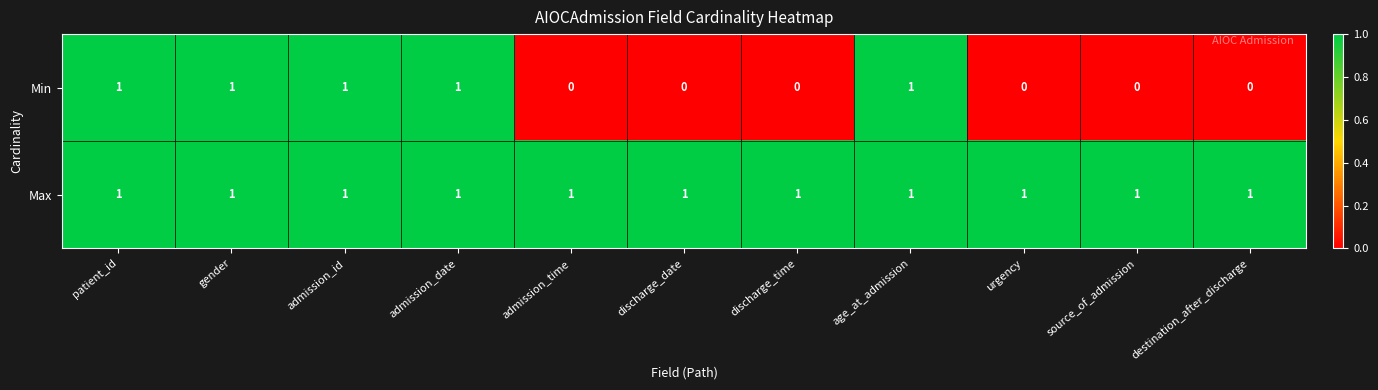

What is the greatest value displayed?

1